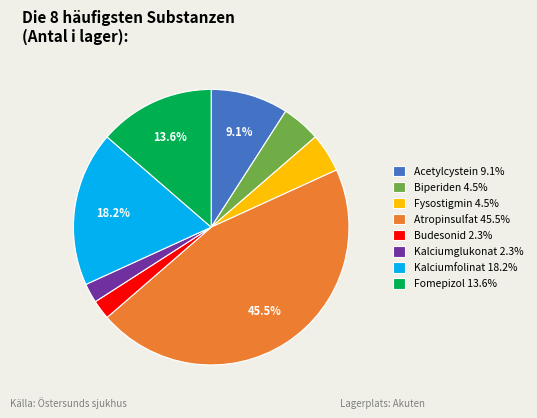

Does Kalciumglukonat represent more than half of the total?

No